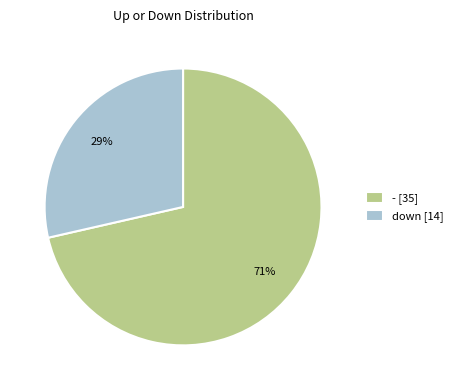

Count the number of slices in the pie.

2